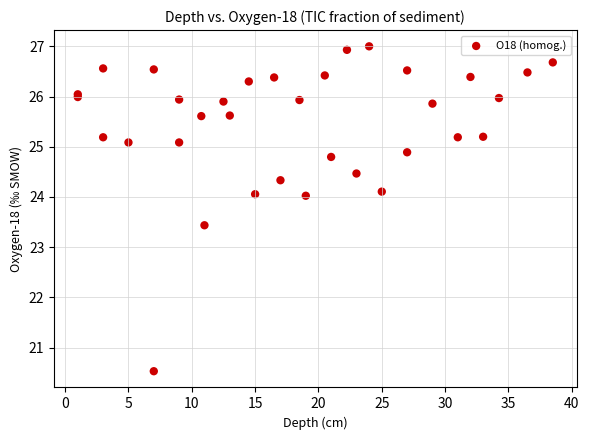

What Y value in the scatter plot is closest to 23?

23.4